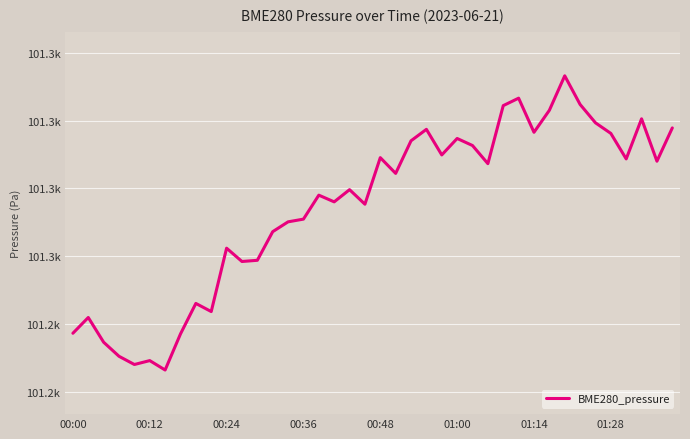

What is the average value?

101293.1